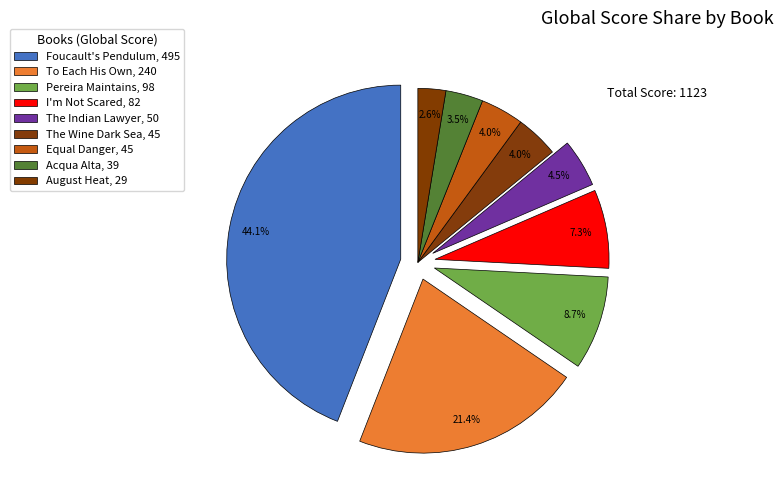

Does Acqua Alta represent more than half of the total?

No